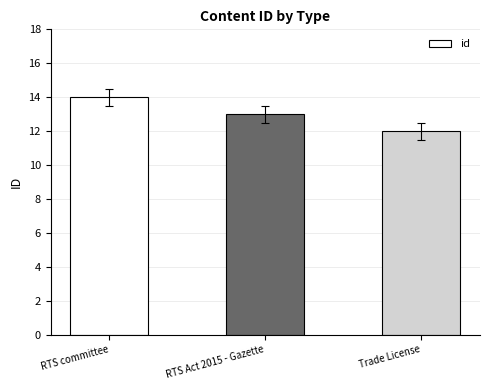

Rank the categories by value from highest to lowest.

RTS committee, RTS Act 2015 - Gazette, Trade License